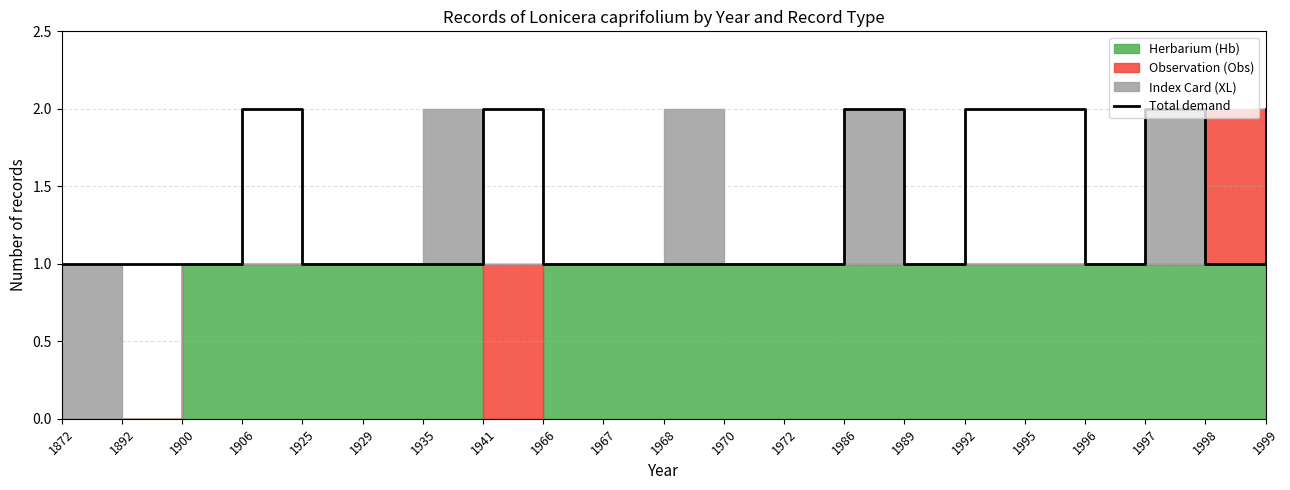

Which label corresponds to the largest value in the chart?

1906